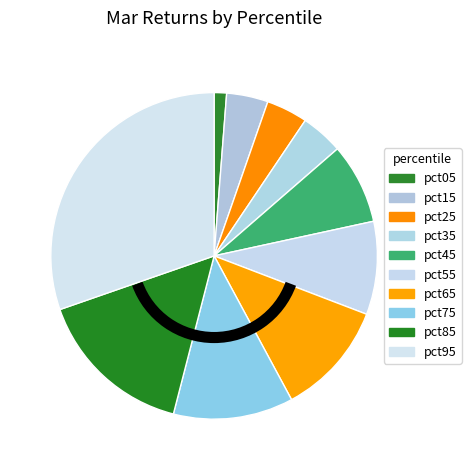

How many slices are in this pie chart?

10